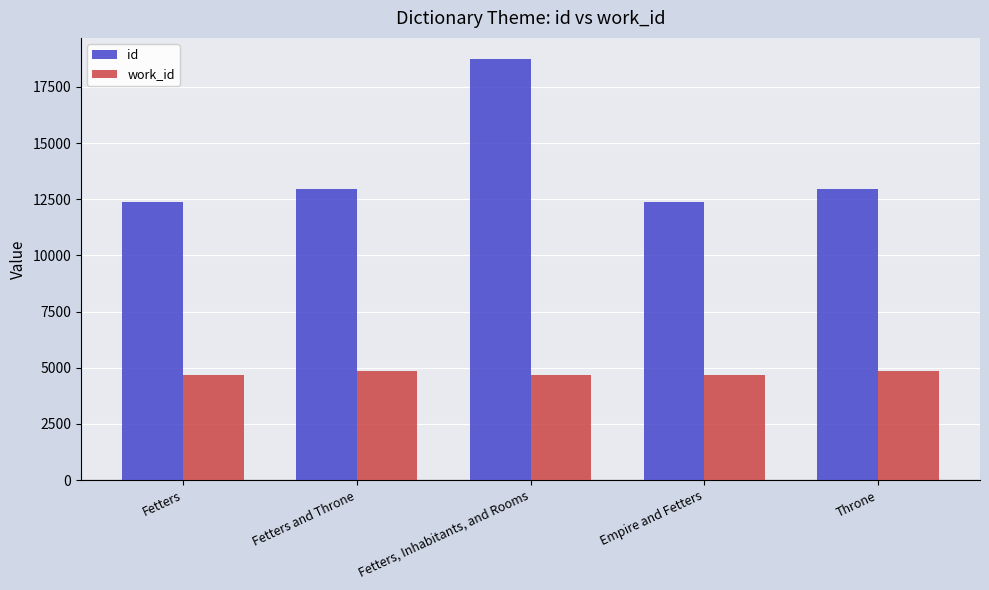

What is the greatest value displayed?

18741